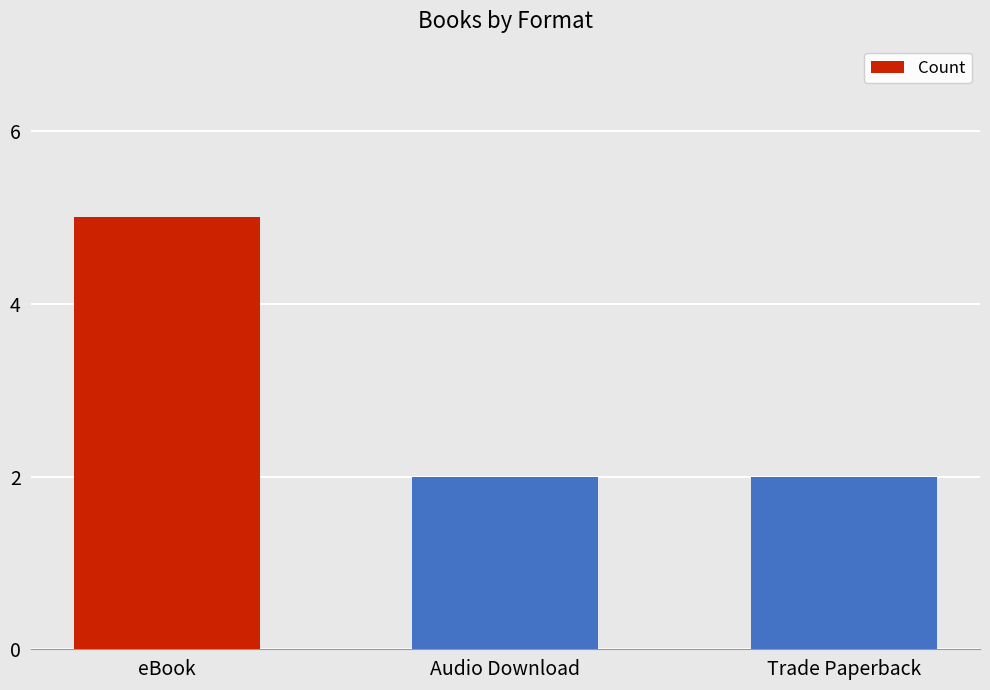

Reading left to right, transcribe all the data shown in this chart.

eBook=5	Audio Download=2	Trade Paperback=2